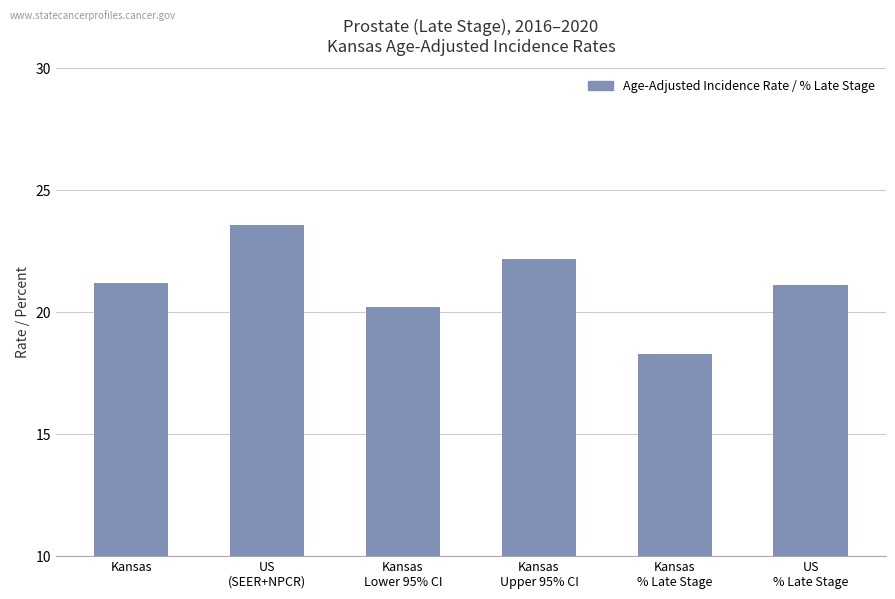

The value at Kansas
Lower 95% CI is 20.2. True or false?

True